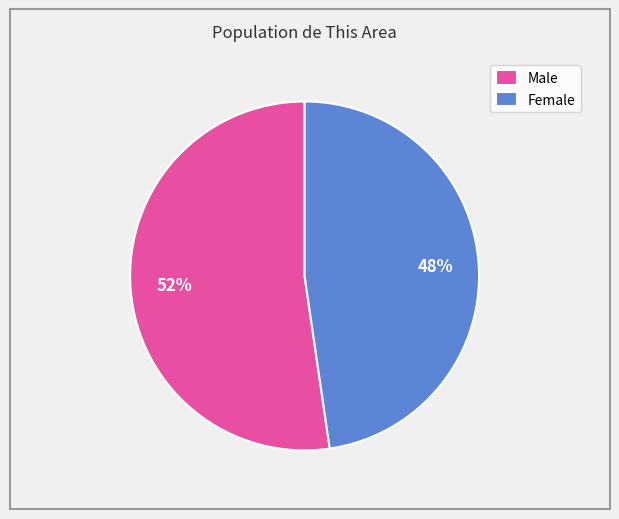

Do Female and Male together represent more than half of the pie?

Yes